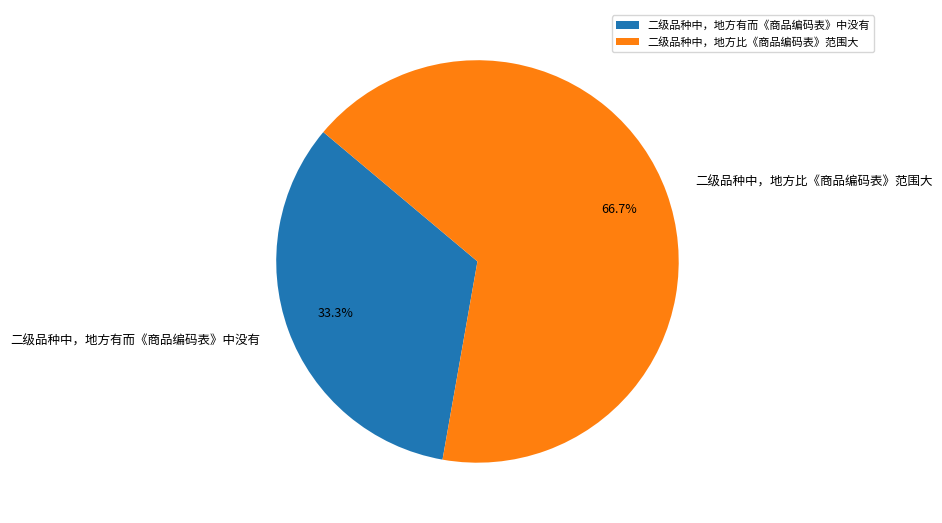

Is the sum of 二级品种中，地方比《商品编码表》范围大 and 二级品种中，地方有而《商品编码表》中没有 greater than half?

Yes